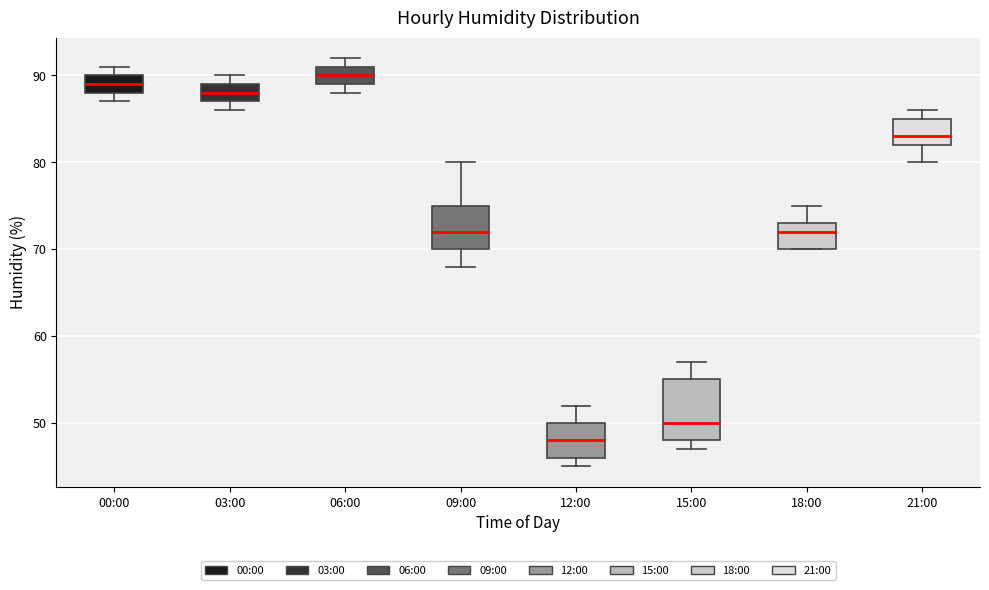

Reading left to right, transcribe this box plot: for each box, give where its median line is, the range the box spans, and where its two whiskers end, as read against the y-axis. The values are not printed on the chart, so give them approximately, as read against the axis.

00:00: median 89, box 88 to 90, whiskers 87 to 91
03:00: median 88, box 87 to 89, whiskers 86 to 90
06:00: median 90, box 89 to 91, whiskers 88 to 92
09:00: median 72, box 70 to 75, whiskers 68 to 80
12:00: median 48, box 46 to 50, whiskers 45 to 52
15:00: median 50, box 48 to 55, whiskers 47 to 57
18:00: median 72, box 70 to 73, whiskers 70 to 75
21:00: median 83, box 82 to 85, whiskers 80 to 86